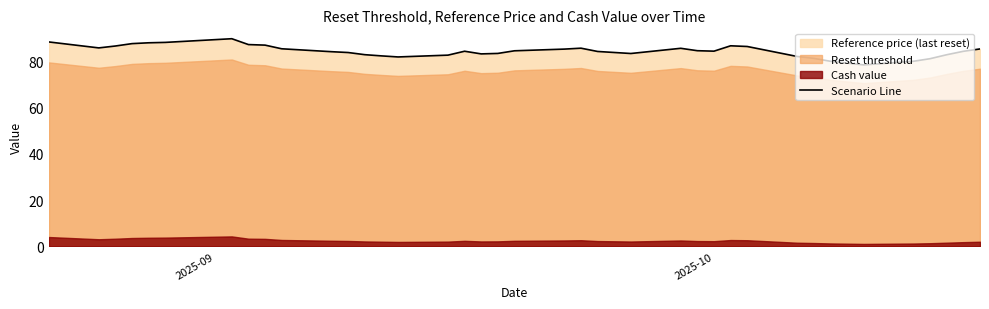

How many interior local valleys (lower than both neighbors) does the data have?

6